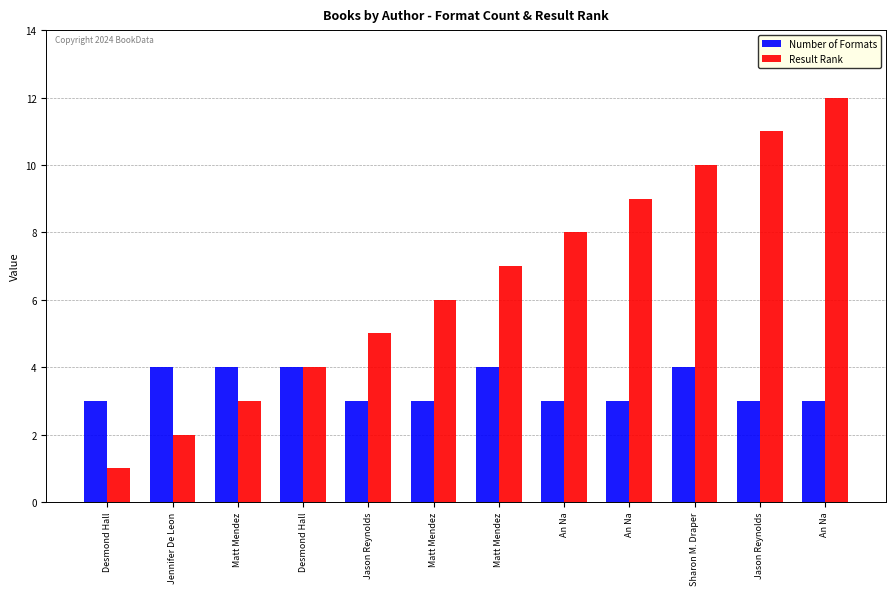

How many data points in Result Rank are less than 7?

6